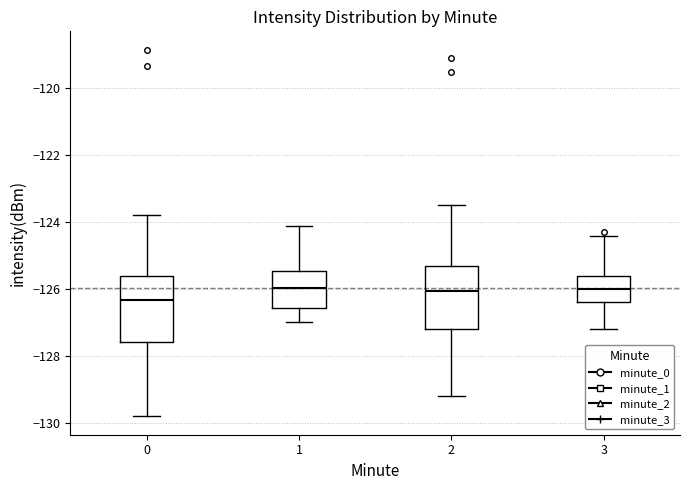

Where is the lower edge of the box at x = 0 on the y-axis? The values are not printed on the chart, so give them approximately, as read against the axis.

-127.6